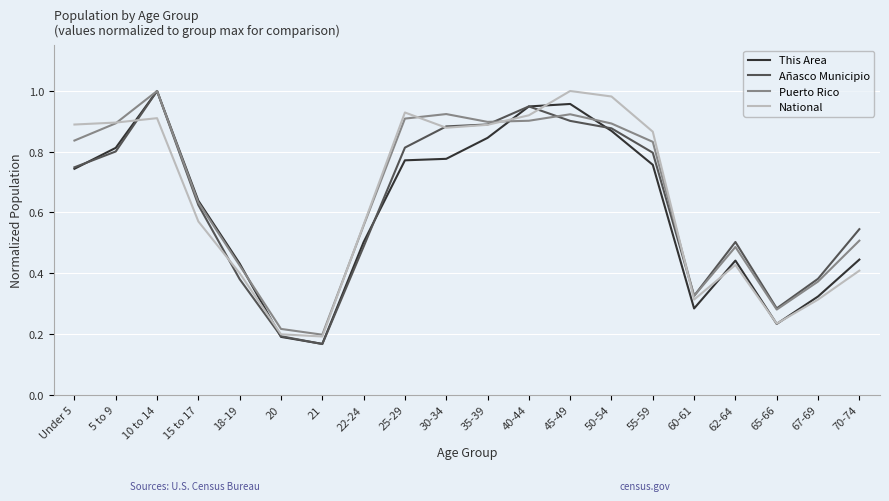

What position from the left is 40-44?

12